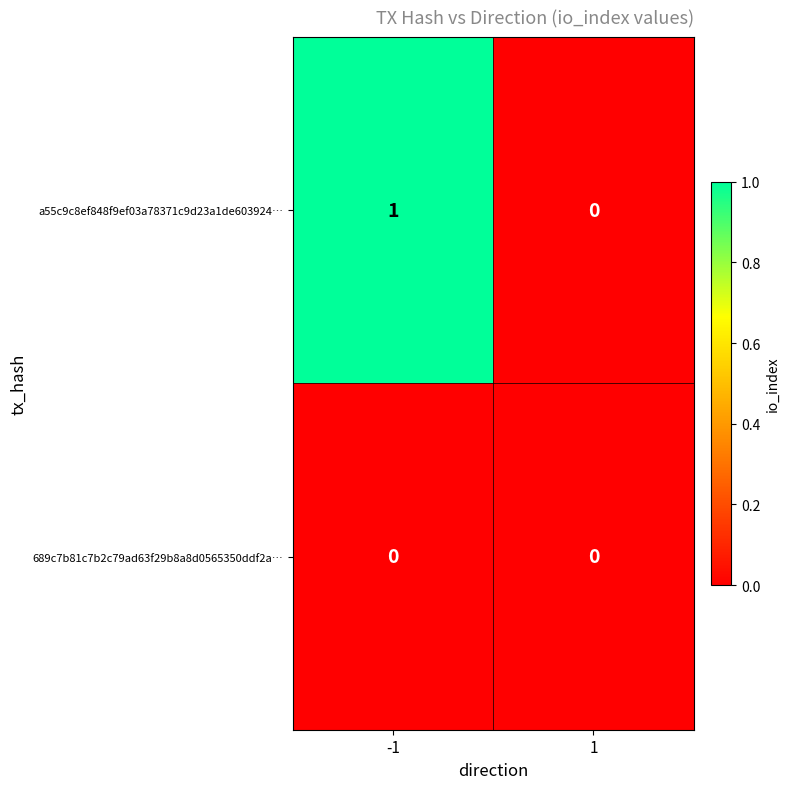

At which category is the sum across all series the highest?

-1